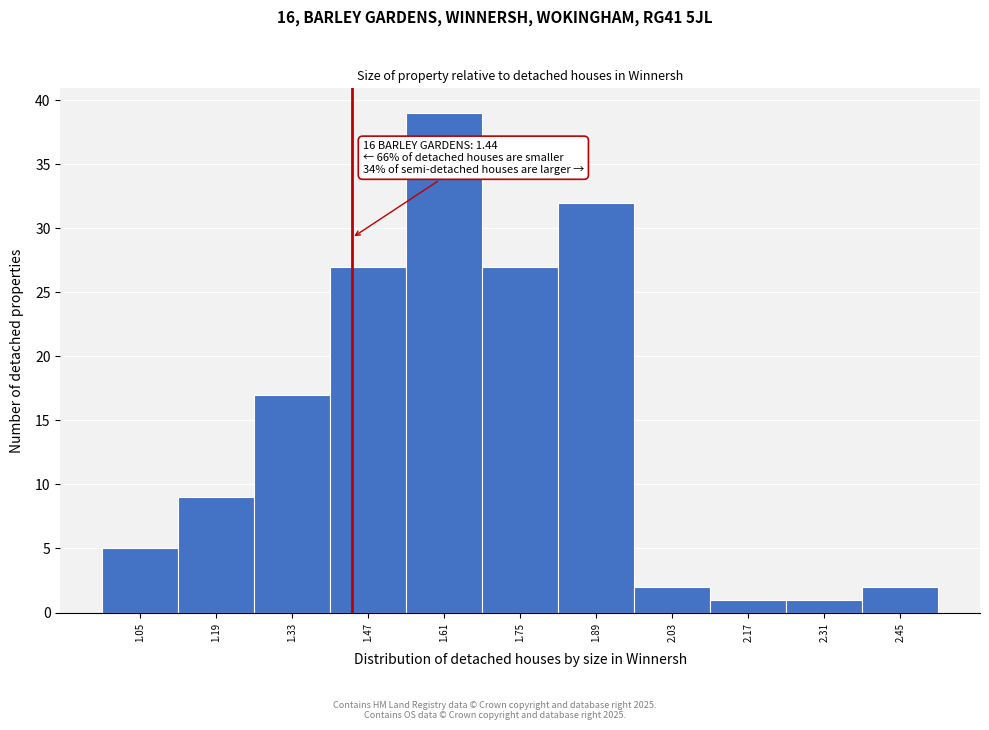

Which range on the x-axis has the tallest bar?

1.54 to 1.68